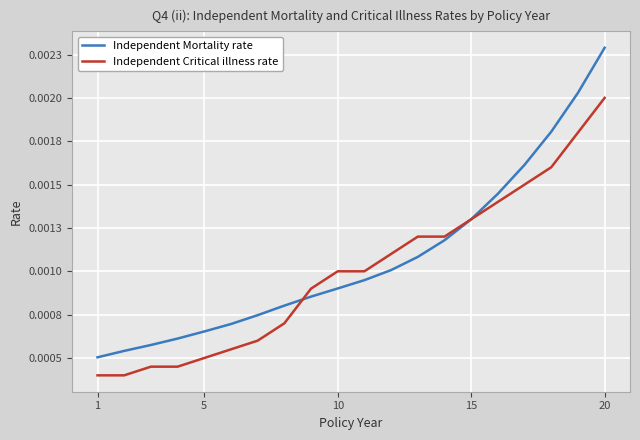

Which series has the largest total across all categories?

Independent Mortality rate